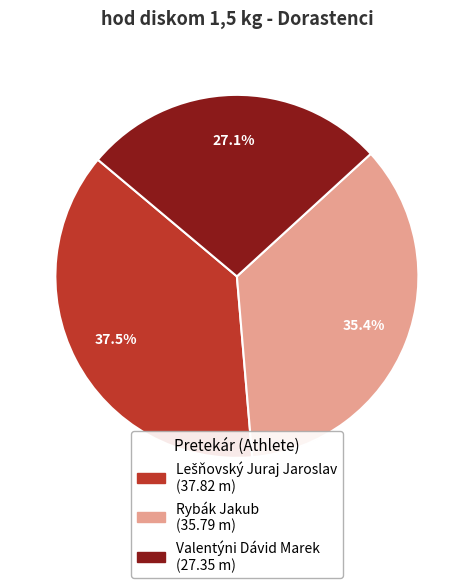

Does Valentýni Dávid Marek represent more than half of the total?

No